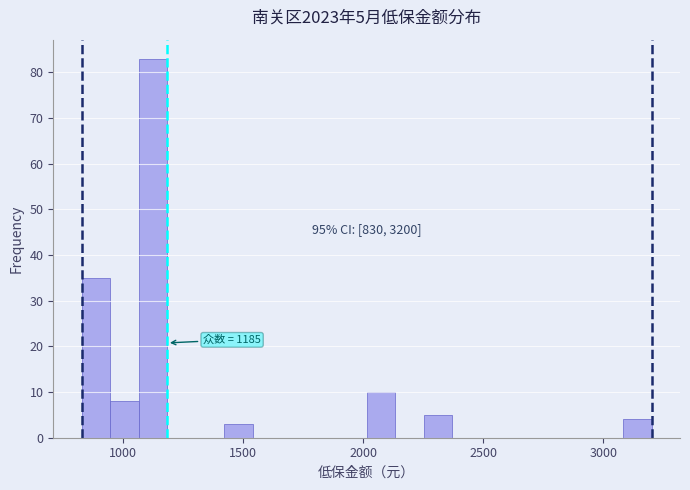

Around what value on the x-axis is the tallest bar? Give the approximate position of its centre, as read against the axis.

1150